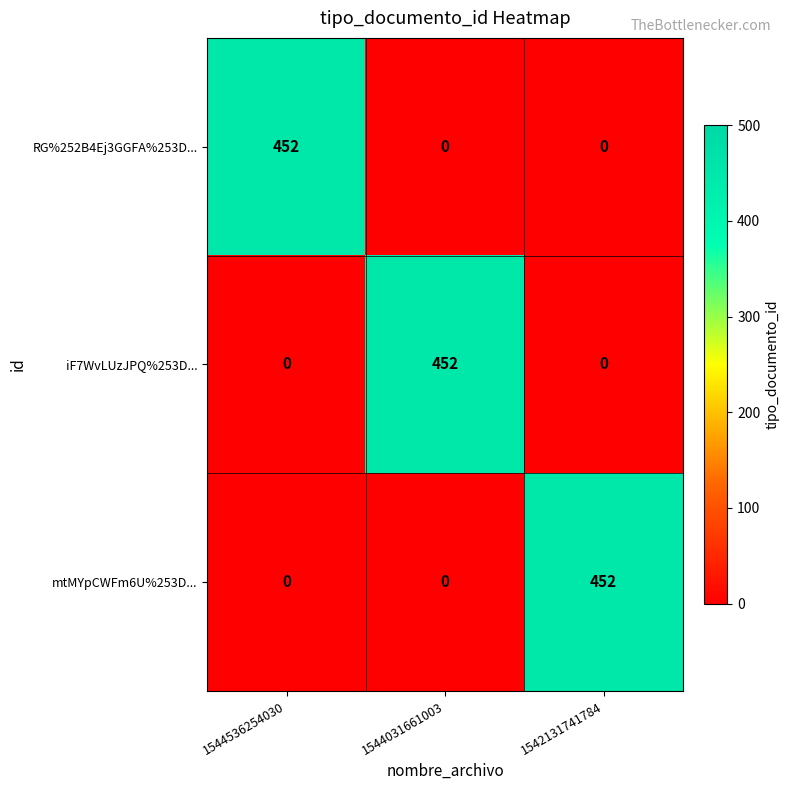

What is the difference between the highest and lowest values at 1544536254030?

452